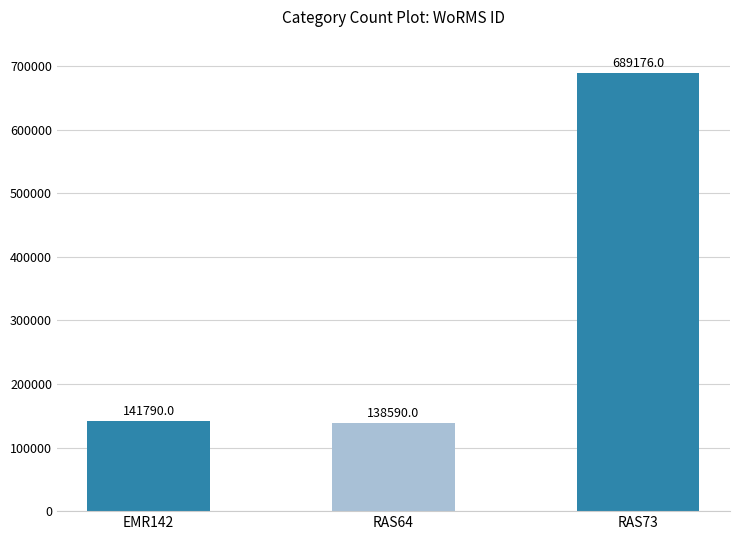

Reading left to right, list all the values displayed in this chart.

141790	138590	689176